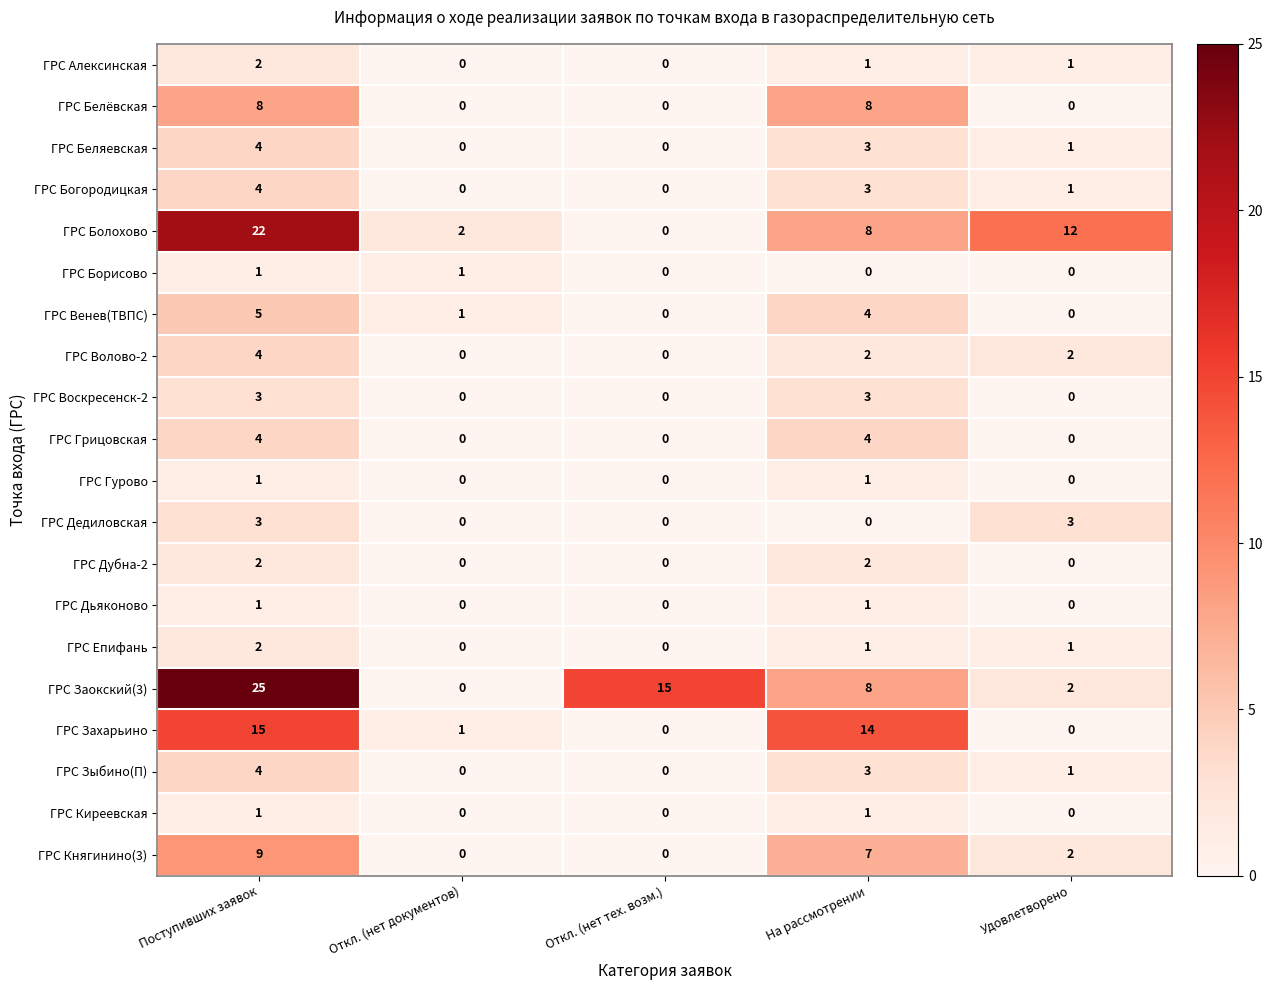

Which series has the largest range (max minus min)?

ГРС Заокский(3)